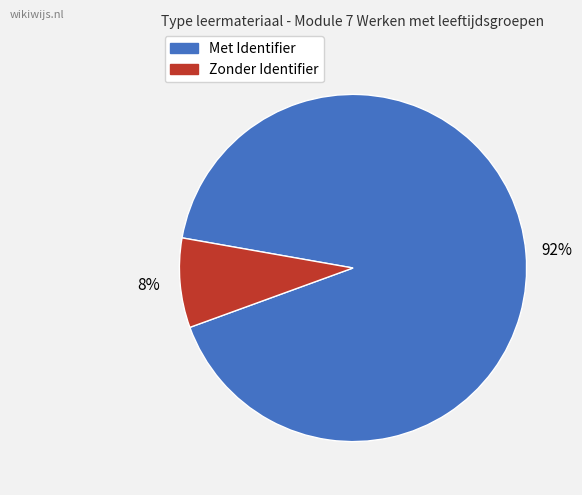

To the nearest percent, what is the average slice percentage?

50%